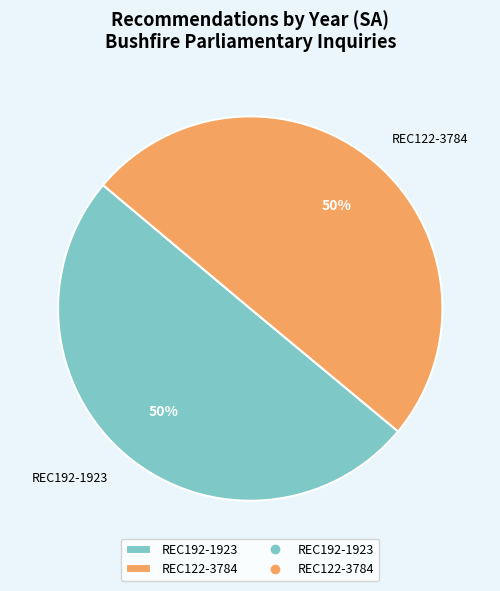

How many segments does this pie chart have?

2